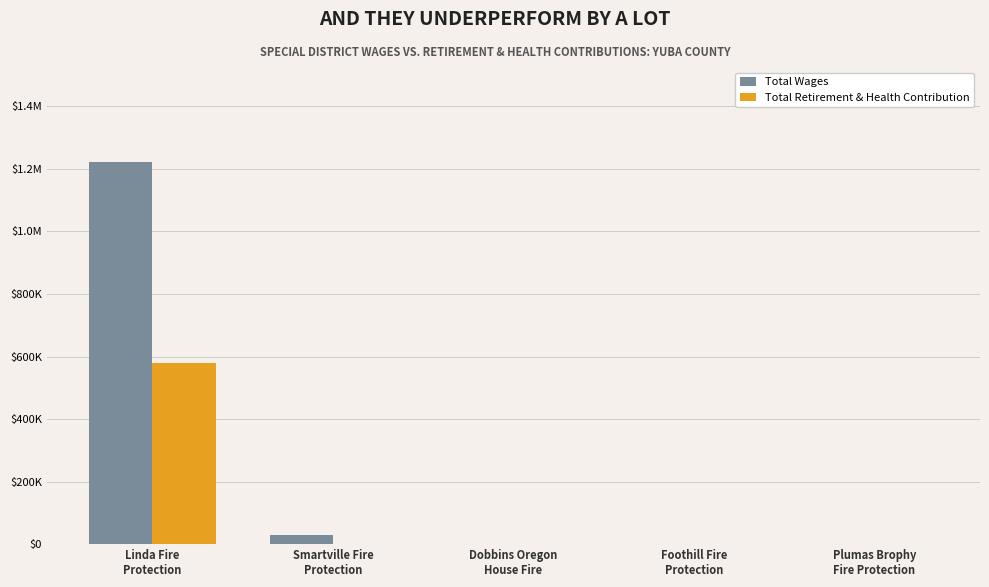

Are the bars grouped side by side (vs. stacked)?

Yes